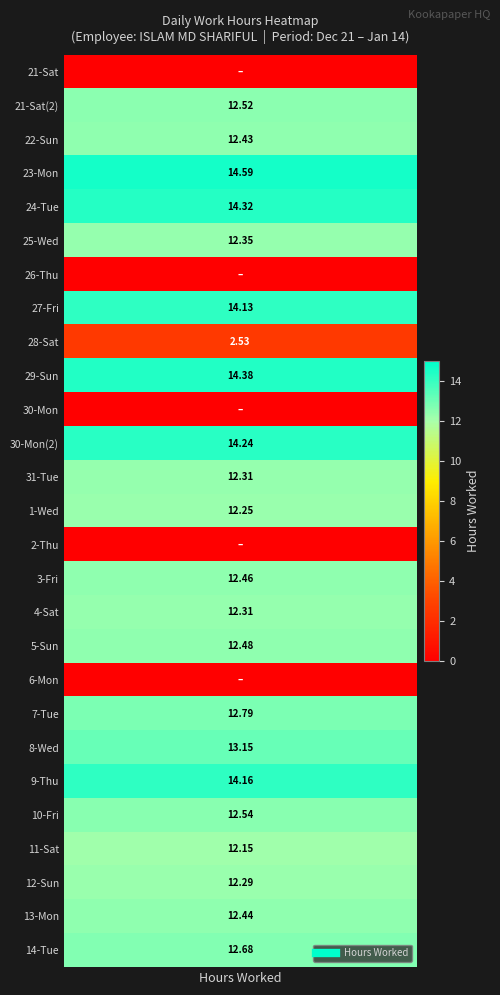

Reading right to left, transcribe all the data shown in this chart.

12.7	12.4	12.3	12.2	12.5	14.2	13.2	12.8	0.0	12.5	12.3	12.5	0.0	12.2	12.3	14.2	0.0	14.4	2.5	14.1	0.0	12.3	14.3	14.6	12.4	12.5	0.0